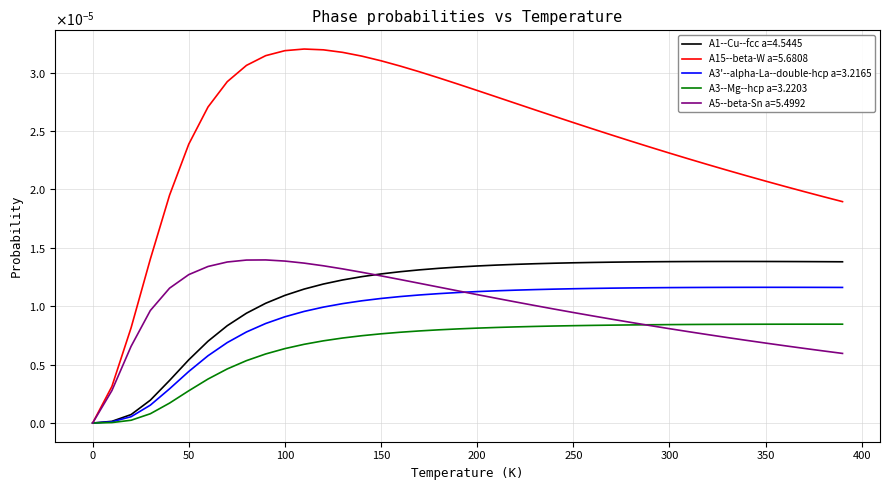

Which series has the largest total across all categories?

A15--beta-W a=5.6808